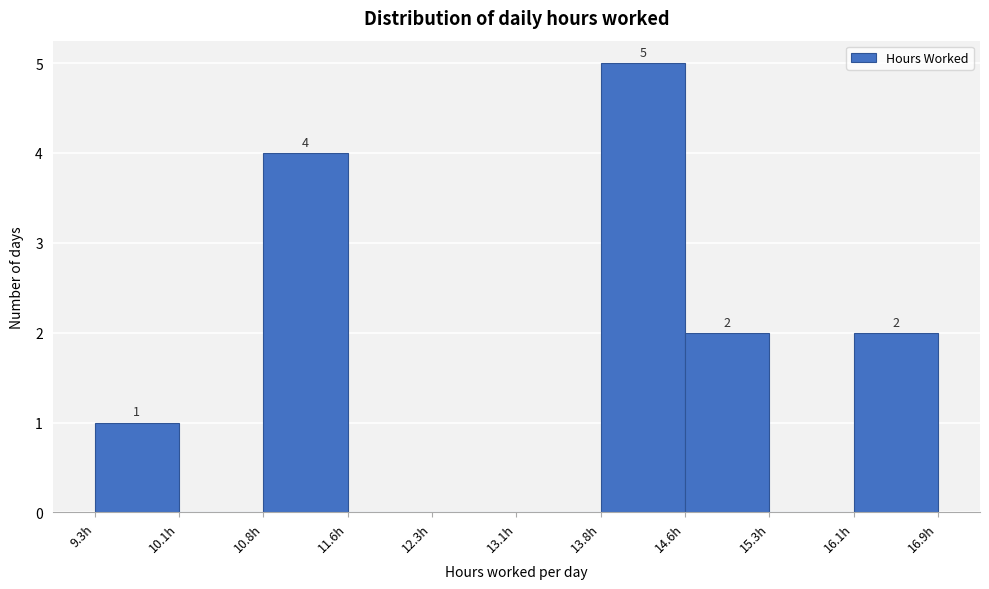

Over which range of the x-axis is the bar tallest?

13.8 to 14.6